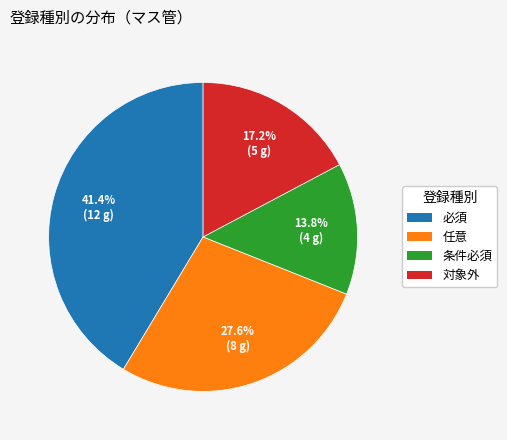

Is 対象外 the majority of the pie?

No